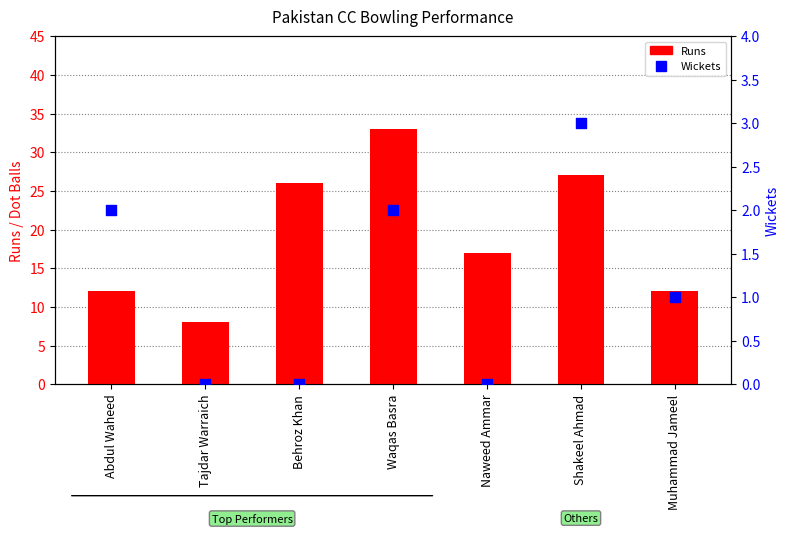

What are all the series names shown in the legend?

Runs, Wickets